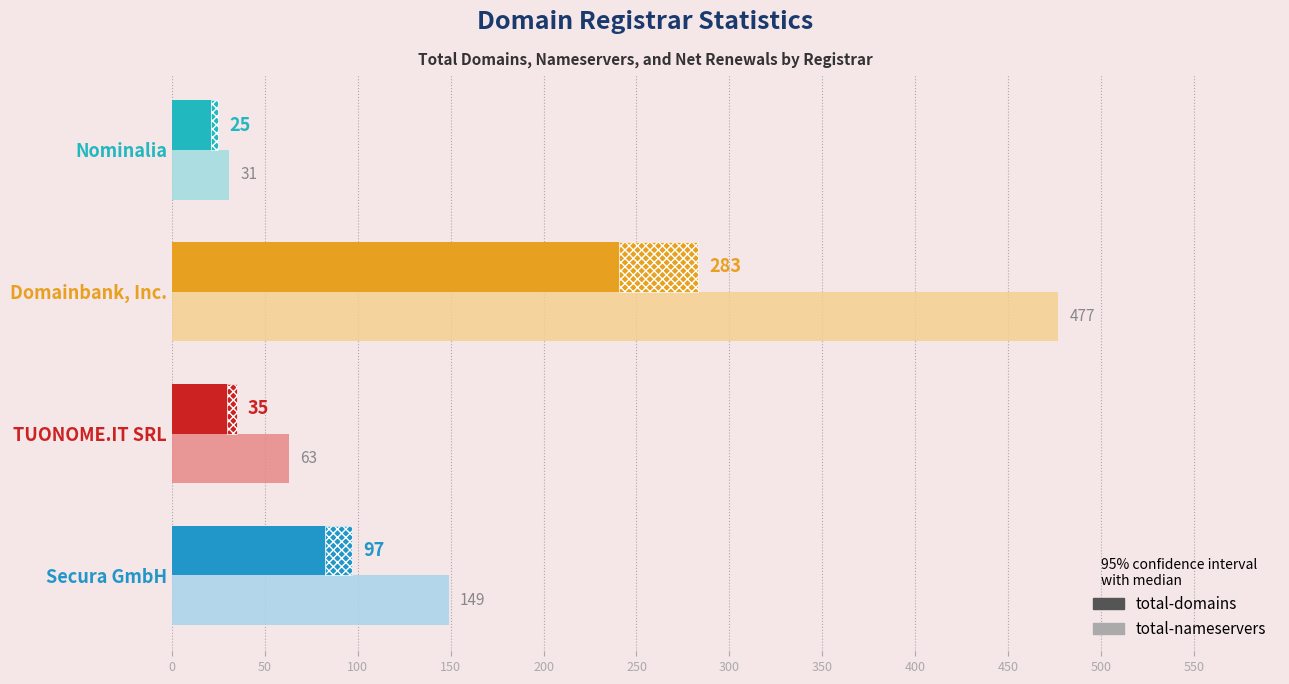

What is the difference between the second highest and minimum values in the total-domains series?

72